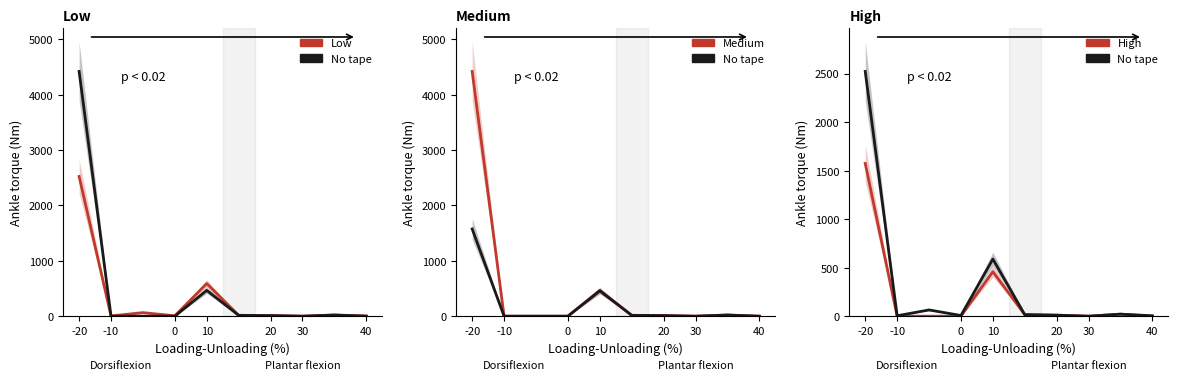

At which category is the sum across all series the highest?

-20